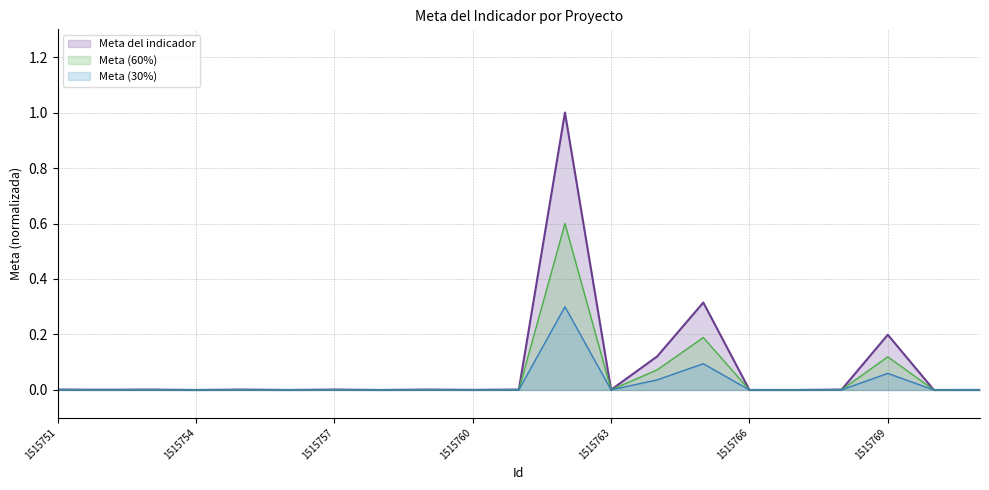

Does the chart display data point markers on the line(s)?

No